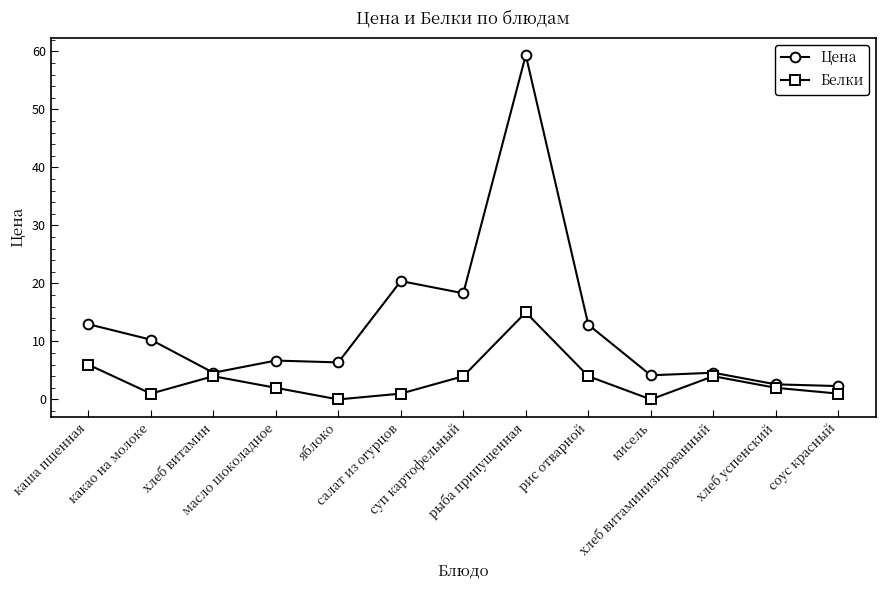

What is the sum of all Цена values?

165.6